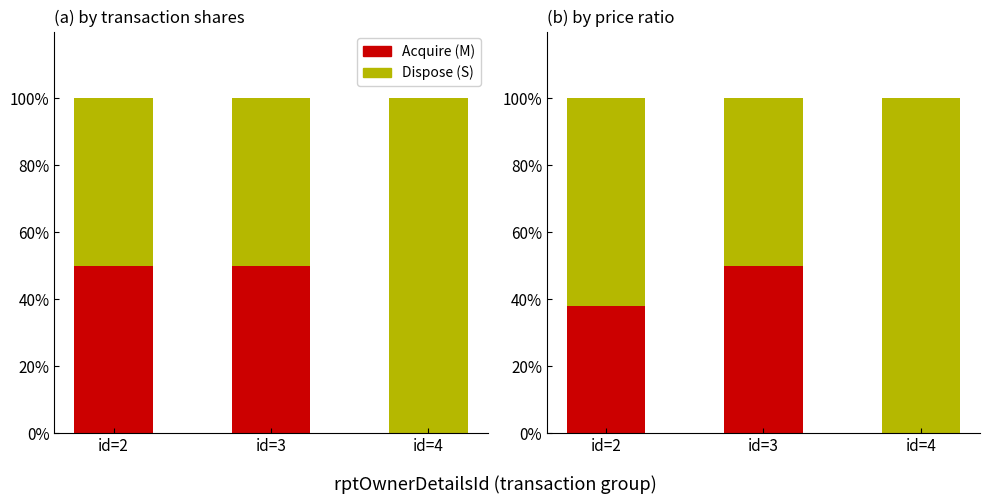

What is the sum of the Acquire (M) values at id=3 and id=2?

88